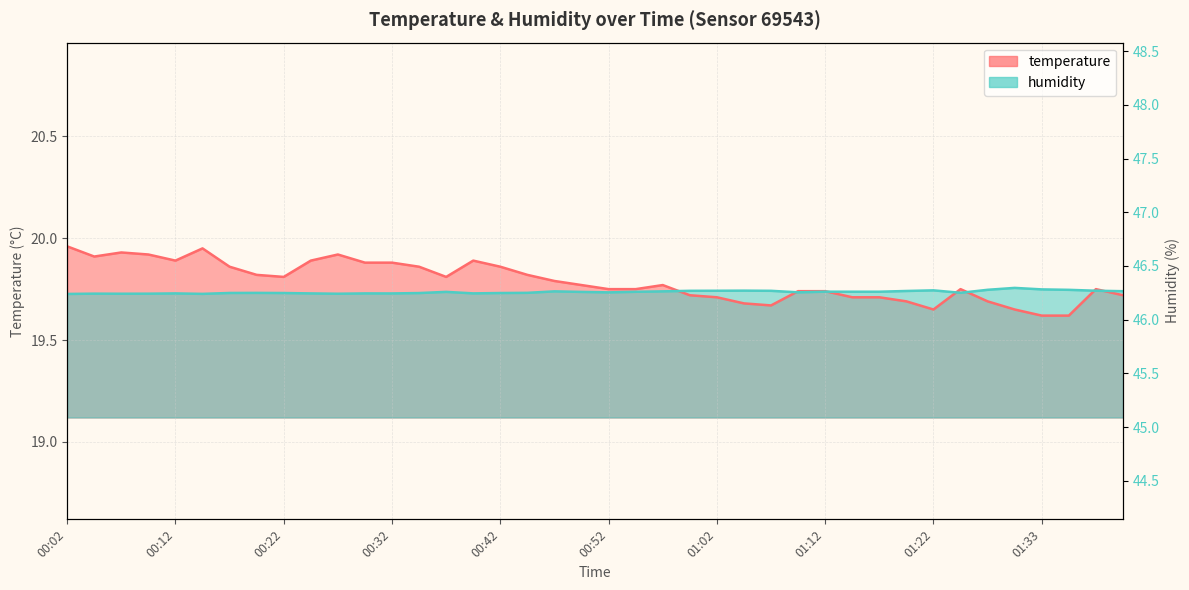

What is the difference between the maximum and minimum values in the temperature series?

0.3